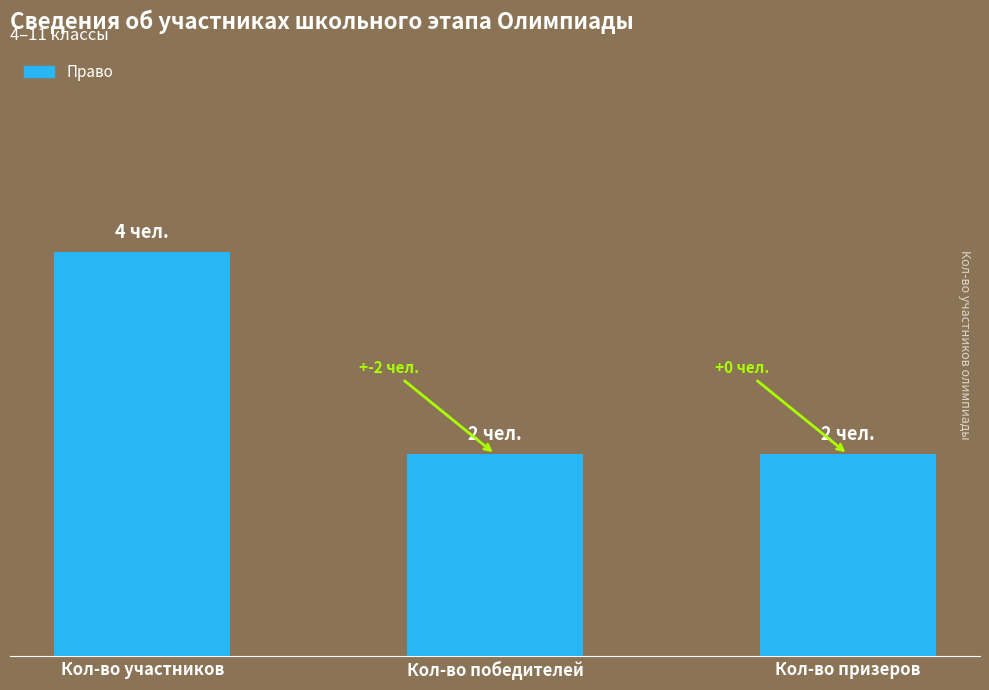

What is the change in value from Кол-во участников to Кол-во победителей?

-2